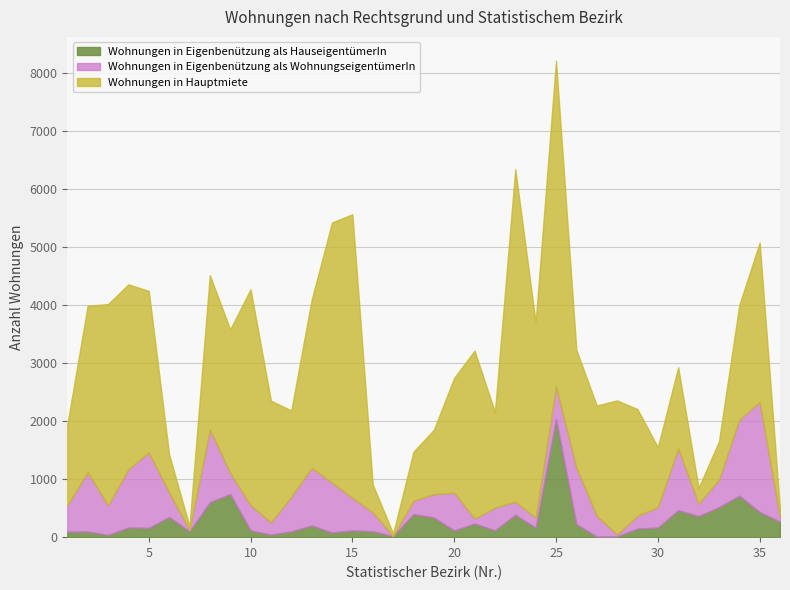

True or false: Wohnungen in Hauptmiete and Wohnungen in Eigenbenützung als WohnungseigentümerIn intersect in this chart.

False